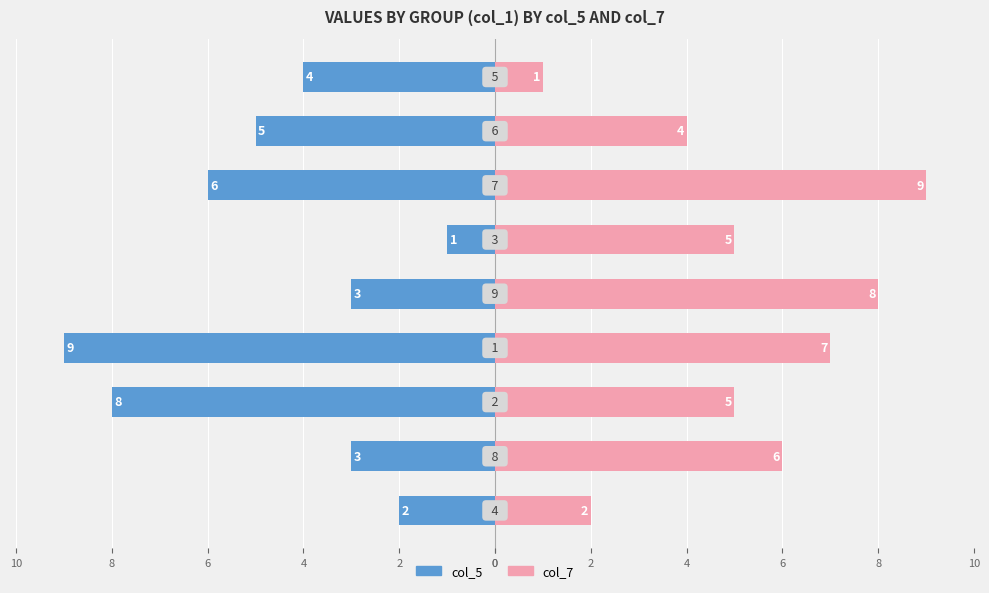

At how many categories does at least one series exceed -6?

9